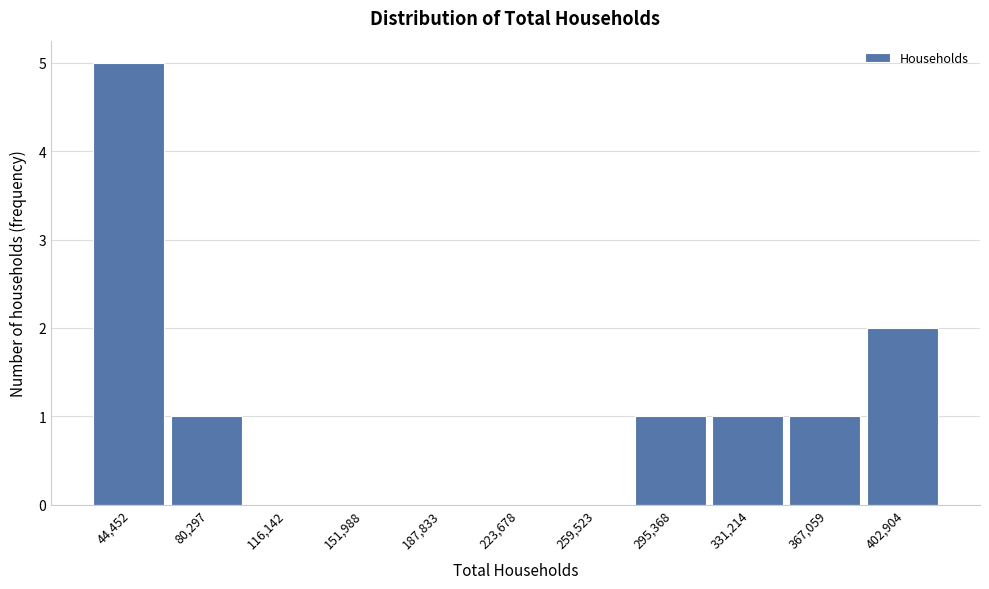

Reading left to right, what are all the values shown in this chart?

44,452=5	80,297=1	116,142=0	151,988=0	187,833=0	223,678=0	259,523=0	295,368=1	331,214=1	367,059=1	402,904=2